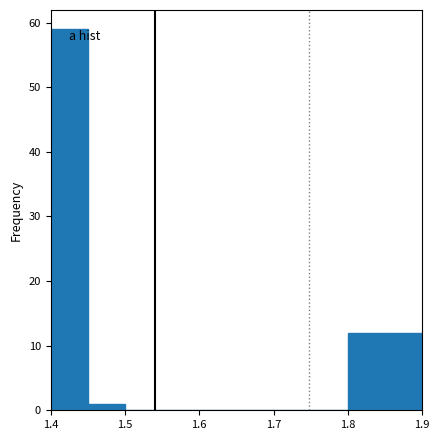

What is the height of the bar covering 1.40 to 1.45 on the x-axis? The values are not printed on the chart, so give them approximately, as read against the axis.

59